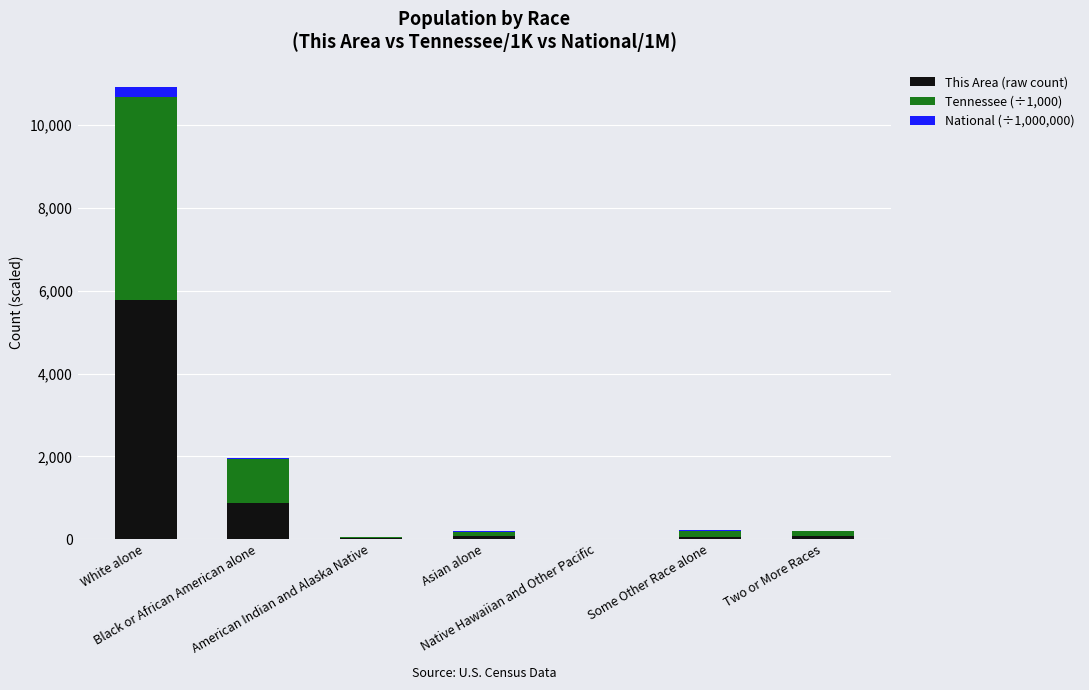

What is the maximum value for This Area (raw count)?

5769.0